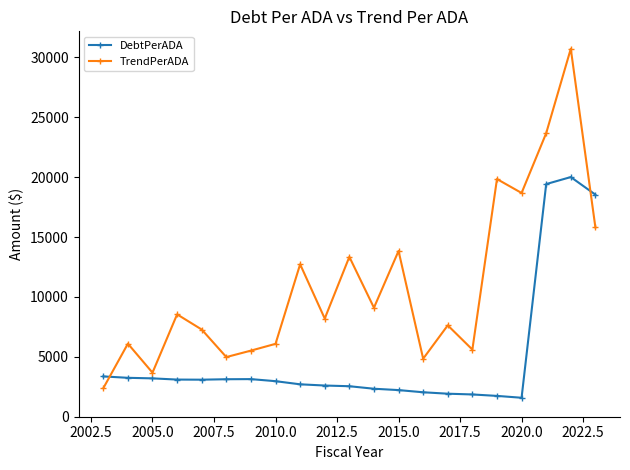

Does the chart display data point markers on the line(s)?

Yes